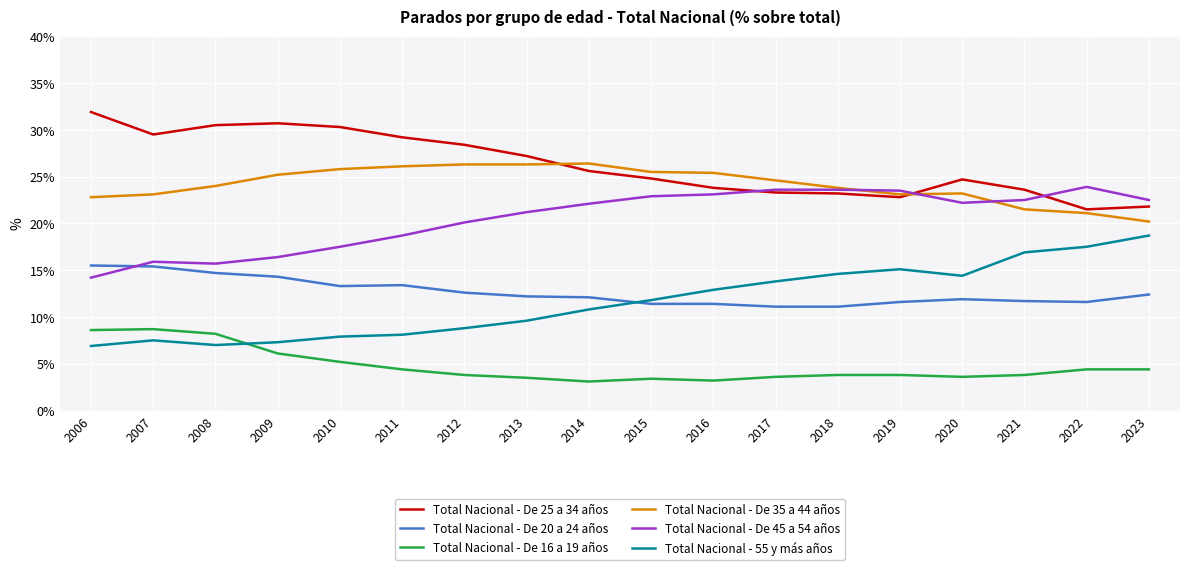

What is the sum of all Total Nacional - De 20 a 24 años values?

227.7